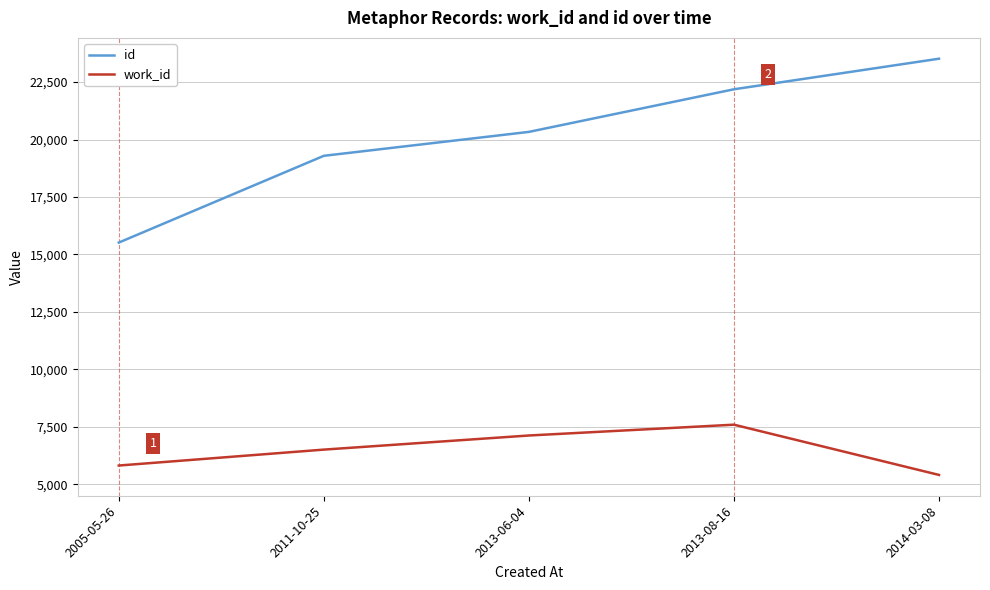

What are all the series names shown in the legend?

id, work_id